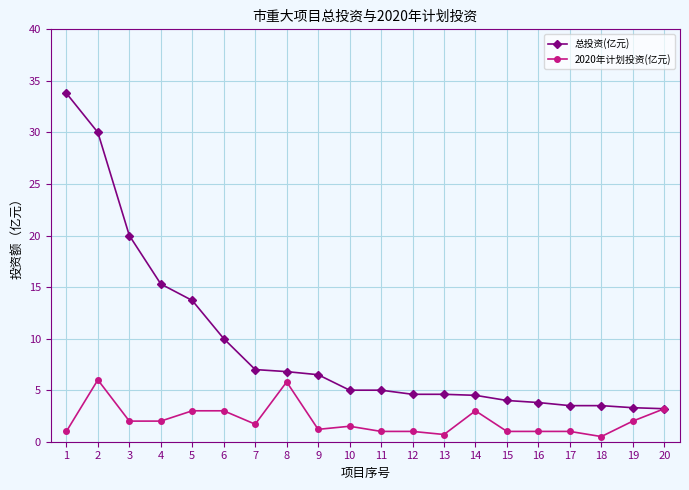

What is the difference between the 总投资(亿元) values at 5 and 19?

10.4